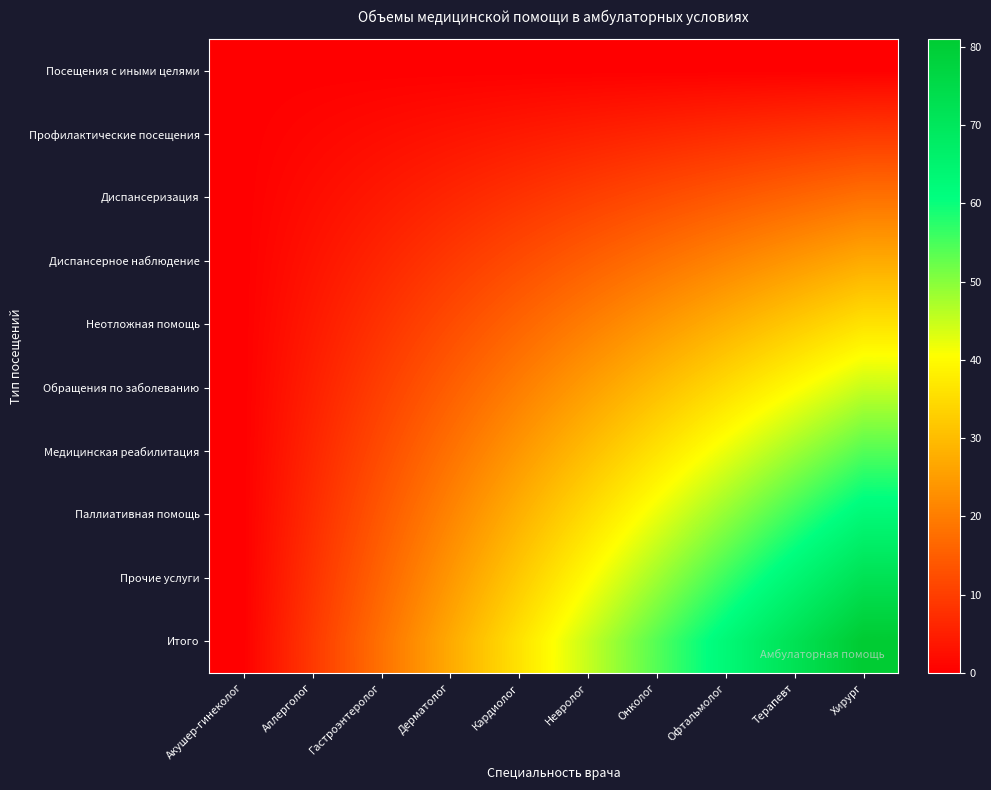

What is the maximum value shown in the chart?

81